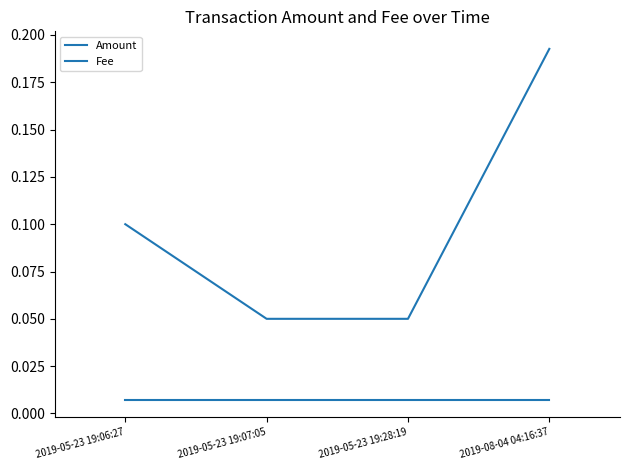

Is this an area chart (filled region under the line)?

No